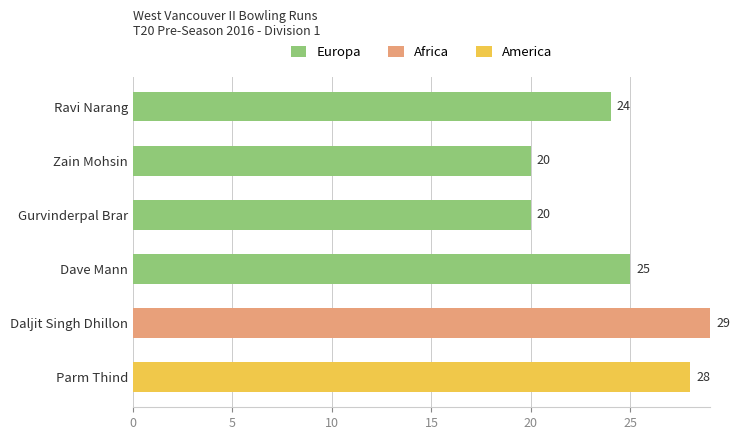

True or false: Europa has a value of -15 at Daljit Singh Dhillon.

False